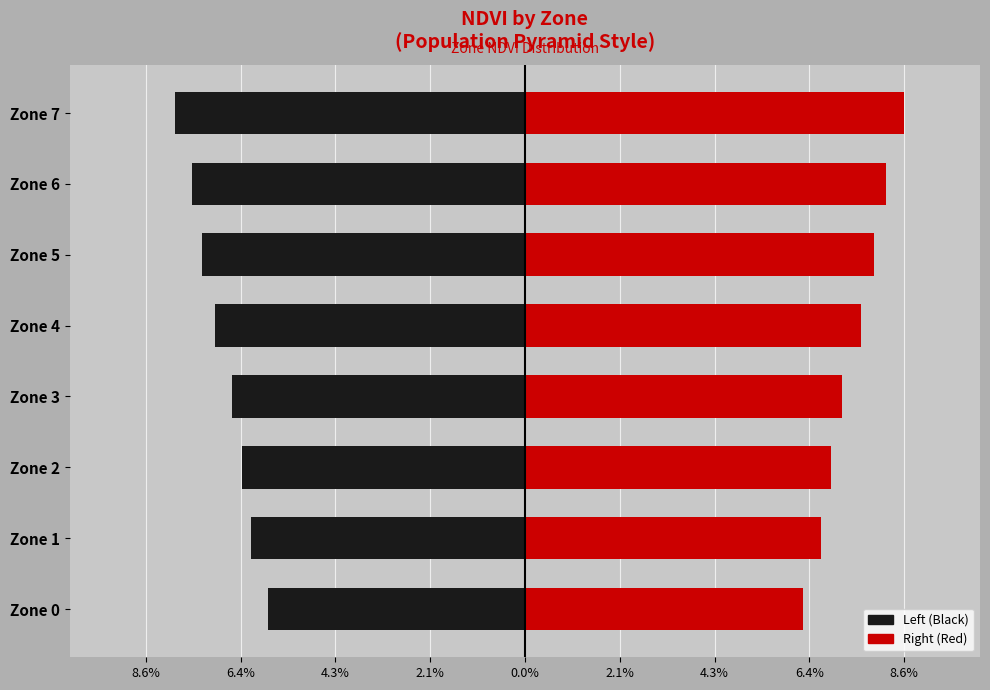

Is the value of Left (Black) at Zone 1 greater than the value of Right (Red) at Zone 1?

No